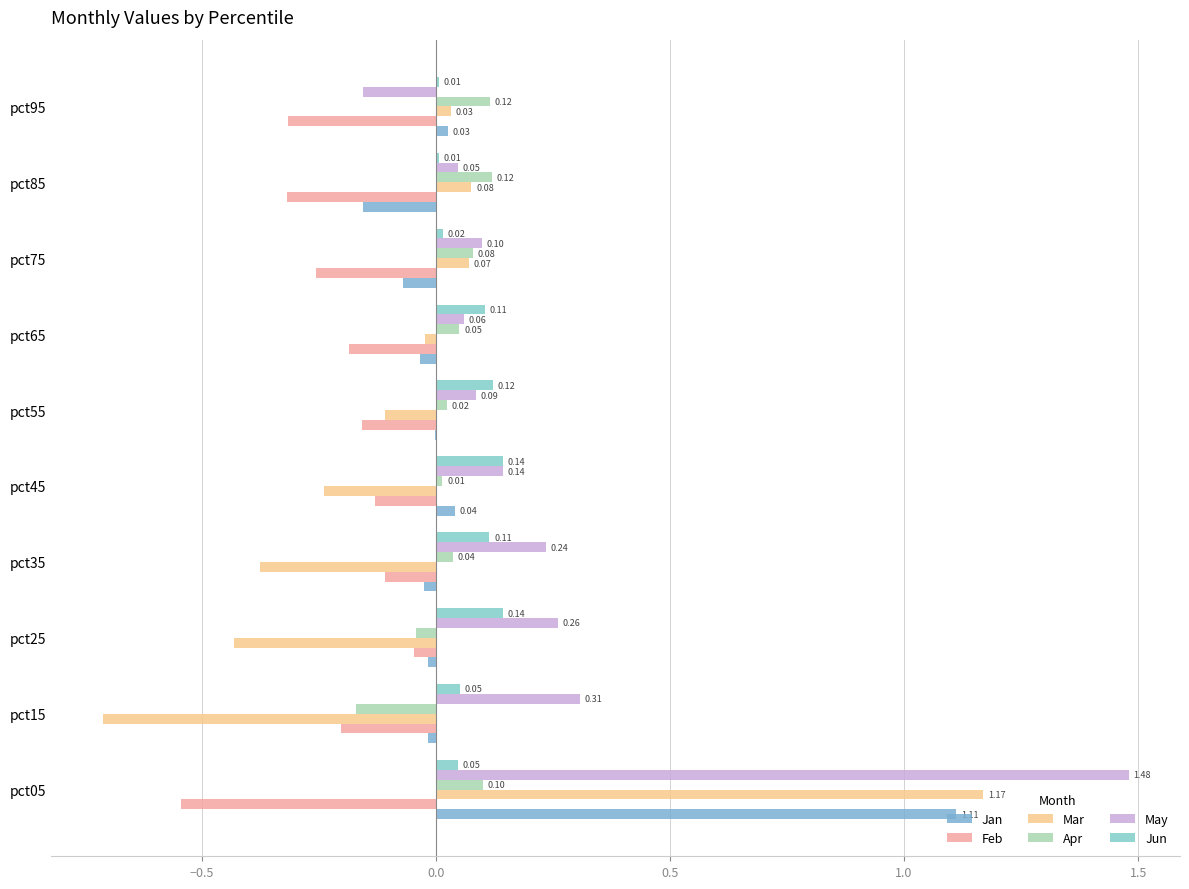

What is the difference between the maximum and minimum values in the Mar series?

1.9